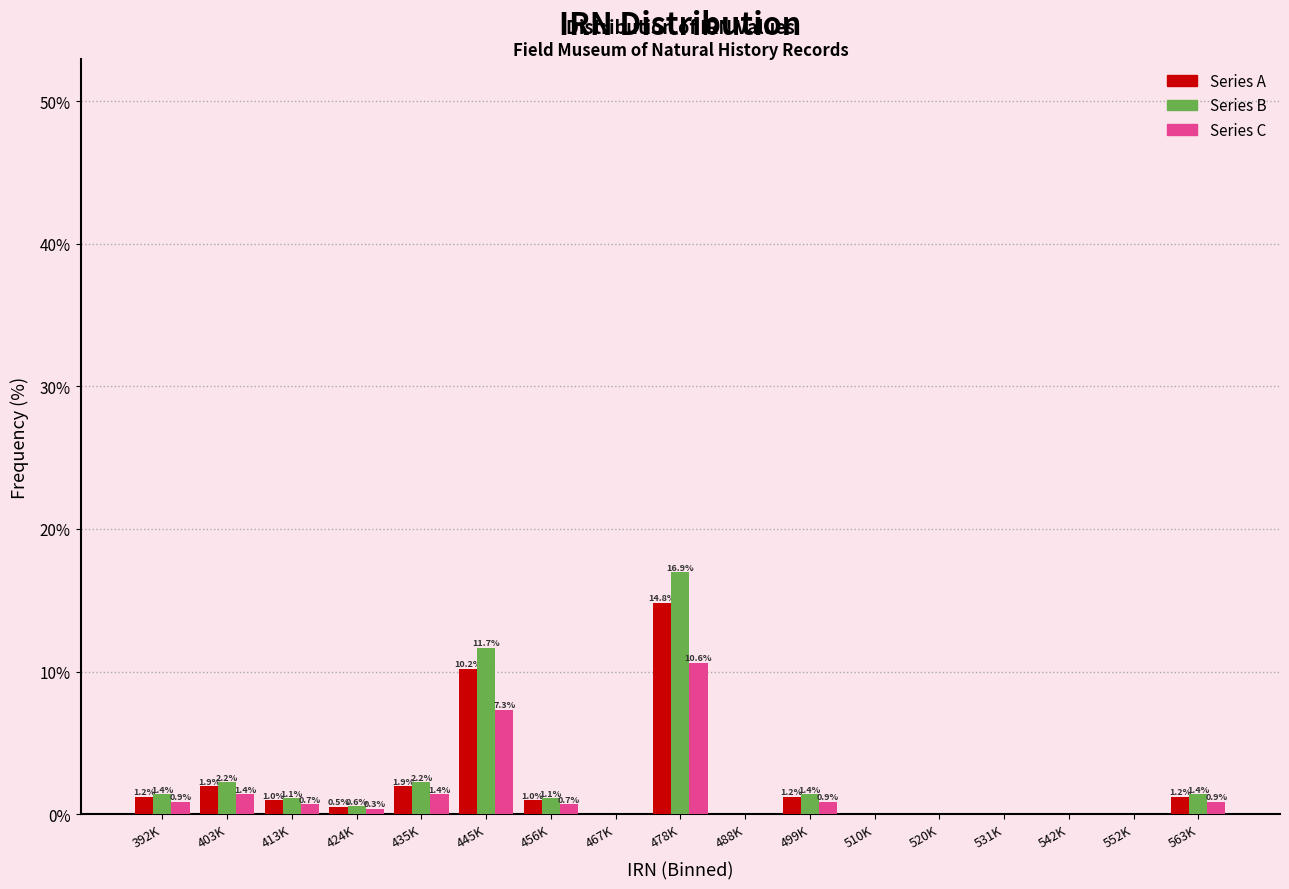

Reading left to right, what are all the values shown in this chart?

Series A: 392K=1.2	403K=1.9	413K=1.0	424K=0.5	435K=1.9	445K=10.2	456K=1.0	467K=0.0	478K=14.8	488K=0.0	499K=1.2	510K=0.0	520K=0.0	531K=0.0	542K=0.0	552K=0.0	563K=1.2
Series B: 392K=1.4	403K=2.2	413K=1.1	424K=0.6	435K=2.2	445K=11.7	456K=1.1	467K=0.0	478K=16.9	488K=0.0	499K=1.4	510K=0.0	520K=0.0	531K=0.0	542K=0.0	552K=0.0	563K=1.4
Series C: 392K=0.9	403K=1.4	413K=0.7	424K=0.3	435K=1.4	445K=7.3	456K=0.7	467K=0.0	478K=10.6	488K=0.0	499K=0.9	510K=0.0	520K=0.0	531K=0.0	542K=0.0	552K=0.0	563K=0.9